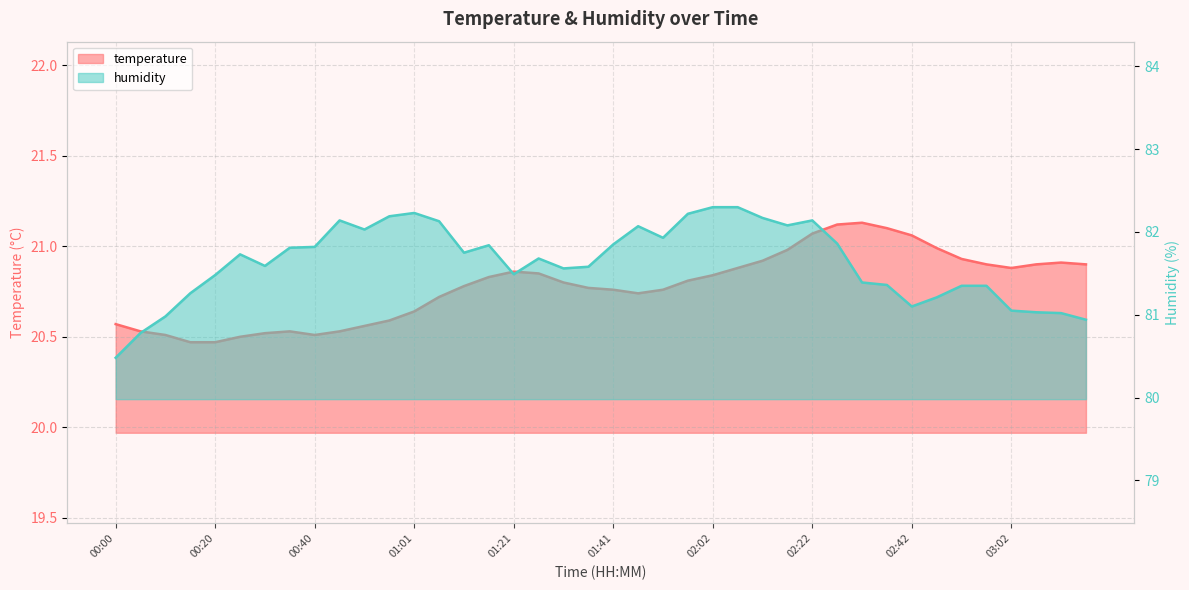

Does the chart have visible grid lines?

Yes